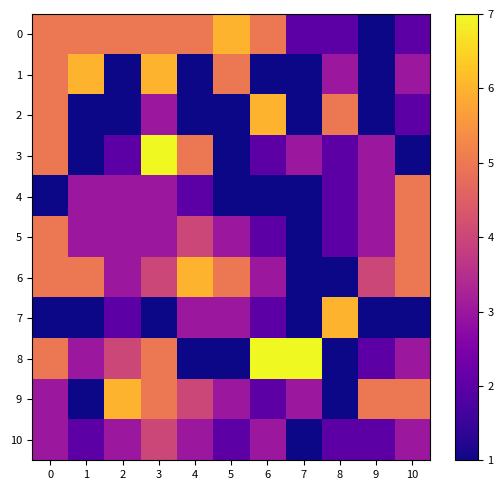

Reading left to right, what are all the values shown in this chart?

0: 0=5	1=5	2=5	3=5	4=5	5=6	6=5	7=2	8=2	9=1	10=2
1: 0=5	1=6	2=1	3=6	4=1	5=5	6=1	7=1	8=3	9=1	10=3
2: 0=5	1=1	2=1	3=3	4=1	5=1	6=6	7=1	8=5	9=1	10=2
3: 0=5	1=1	2=2	3=7	4=5	5=1	6=2	7=3	8=2	9=3	10=1
4: 0=1	1=3	2=3	3=3	4=2	5=1	6=1	7=1	8=2	9=3	10=5
5: 0=5	1=3	2=3	3=3	4=4	5=3	6=2	7=1	8=2	9=3	10=5
6: 0=5	1=5	2=3	3=4	4=6	5=5	6=3	7=1	8=1	9=4	10=5
7: 0=1	1=1	2=2	3=1	4=3	5=3	6=2	7=1	8=6	9=1	10=1
8: 0=5	1=3	2=4	3=5	4=1	5=1	6=7	7=7	8=1	9=2	10=3
9: 0=3	1=1	2=6	3=5	4=4	5=3	6=2	7=3	8=1	9=5	10=5
10: 0=3	1=2	2=3	3=4	4=3	5=2	6=3	7=1	8=2	9=2	10=3